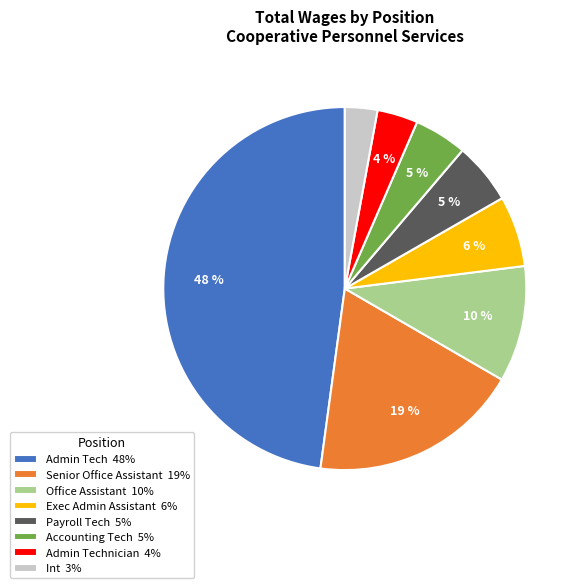

True or false: Accounting Tech 5% accounts for 18% of the total.

False